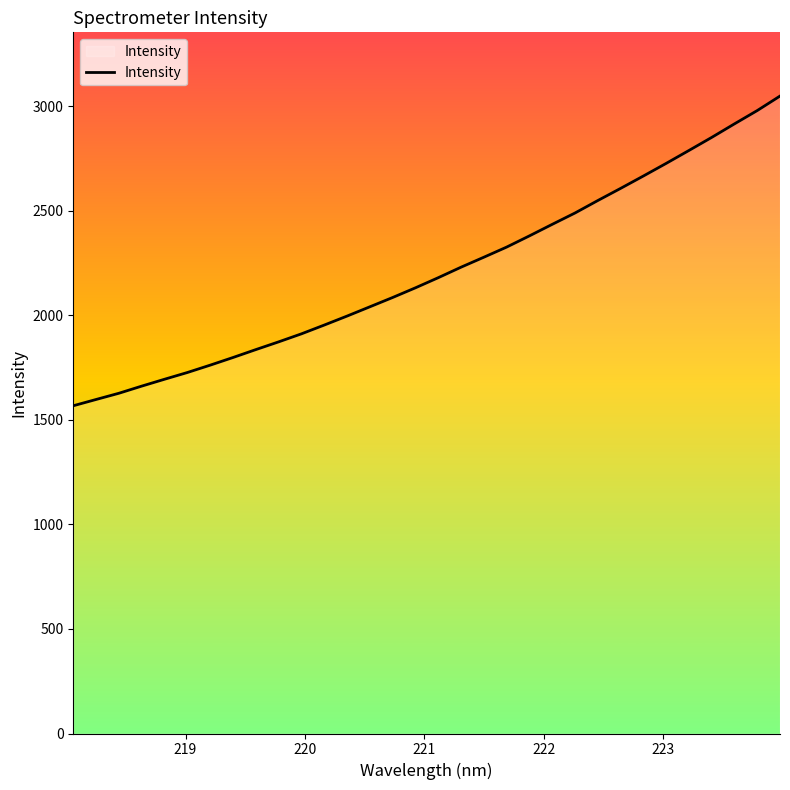

What is the difference between the maximum and minimum values?

1481.5